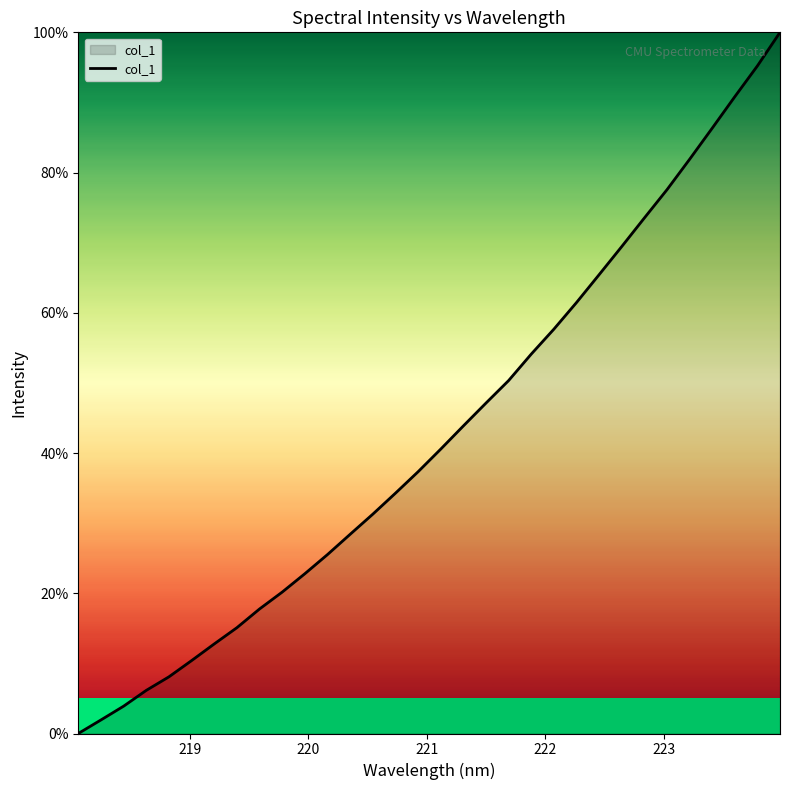

What is the difference between the maximum and minimum values?

100.0